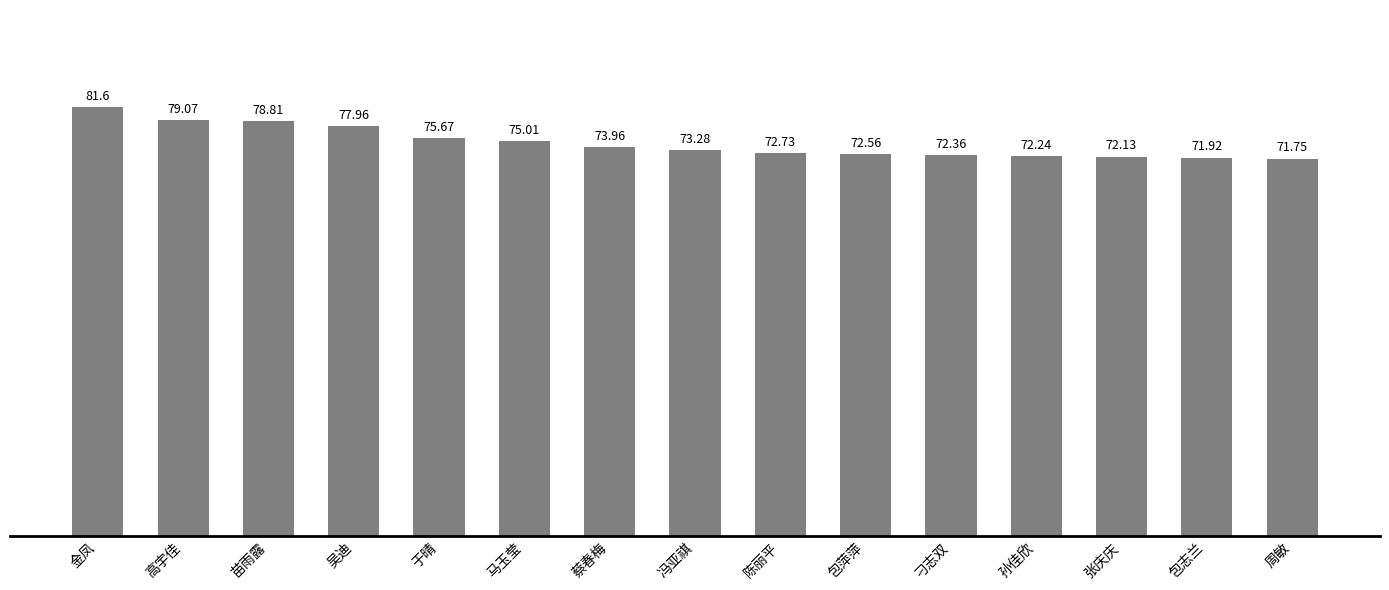

What is the value of the 13th bar from the left?

72.1